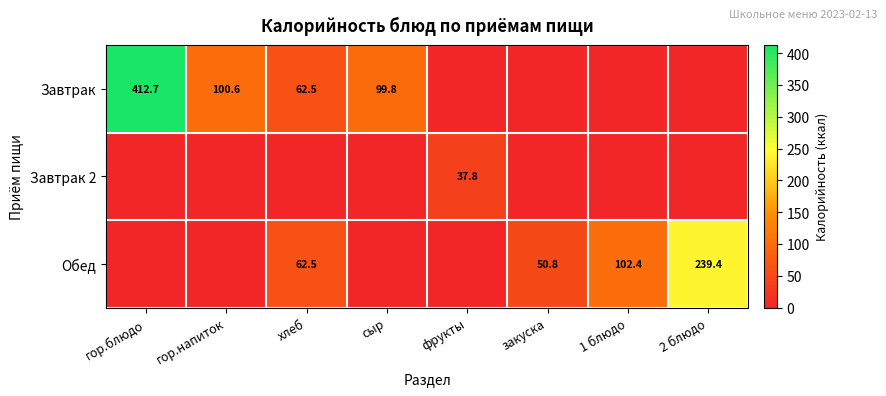

The Обед series shows 170.7 at 1 блюдо. True or false?

False